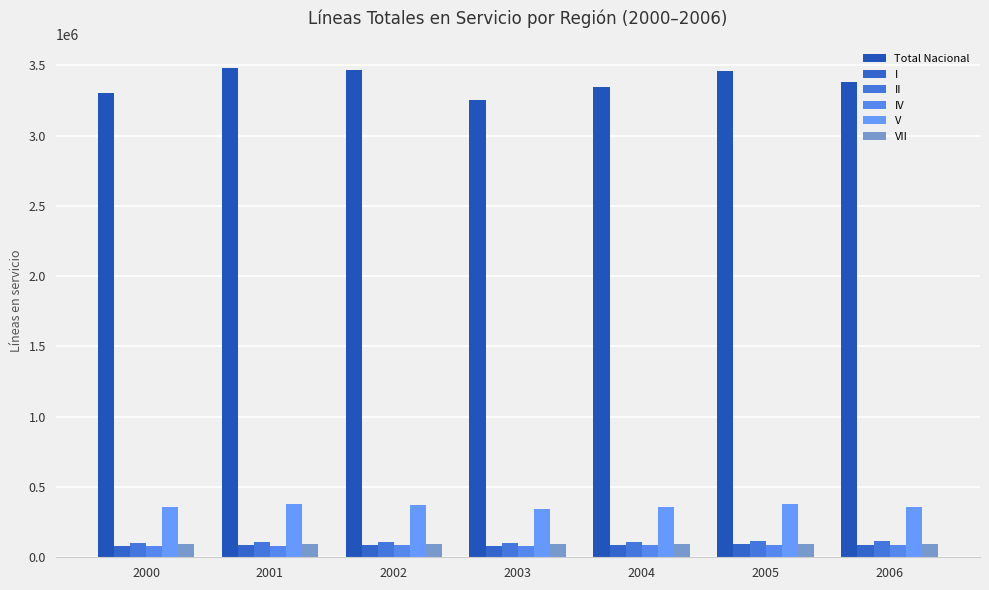

Read the VII value at 2003.

92031